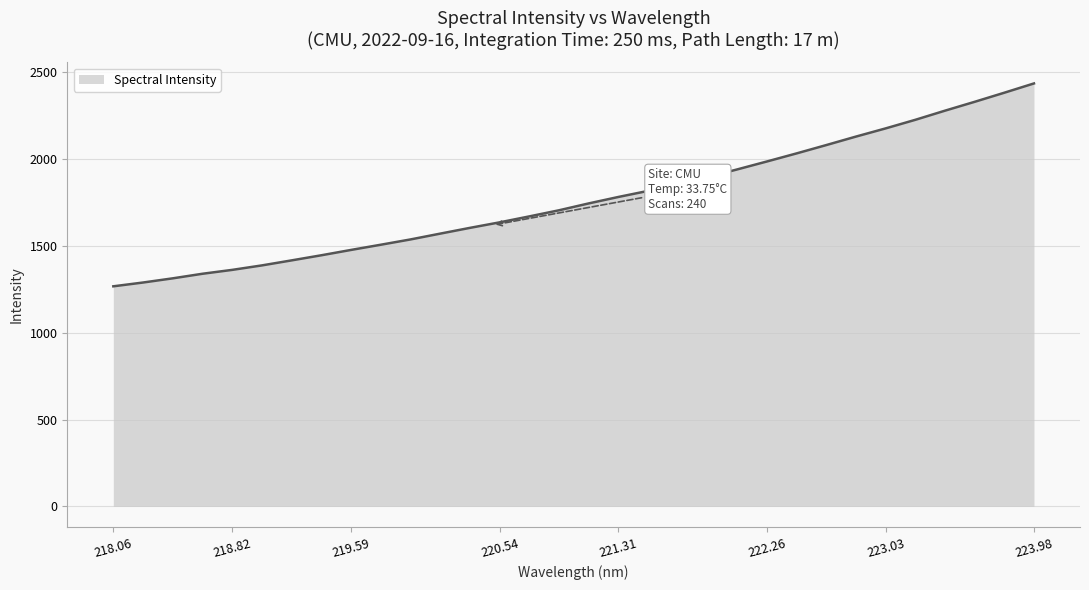

What is the maximum value shown in the chart?

2436.0